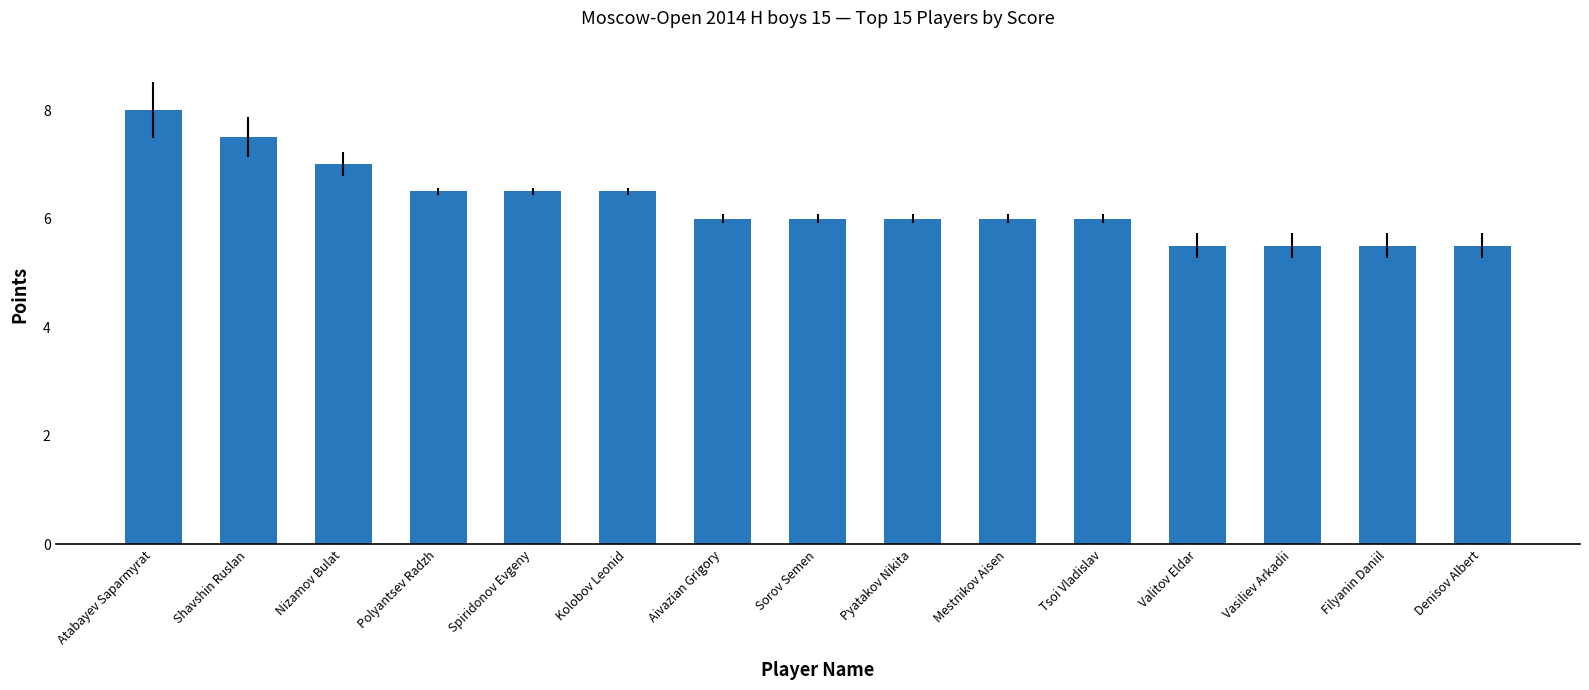

Does the chart contain stacked bars?

No